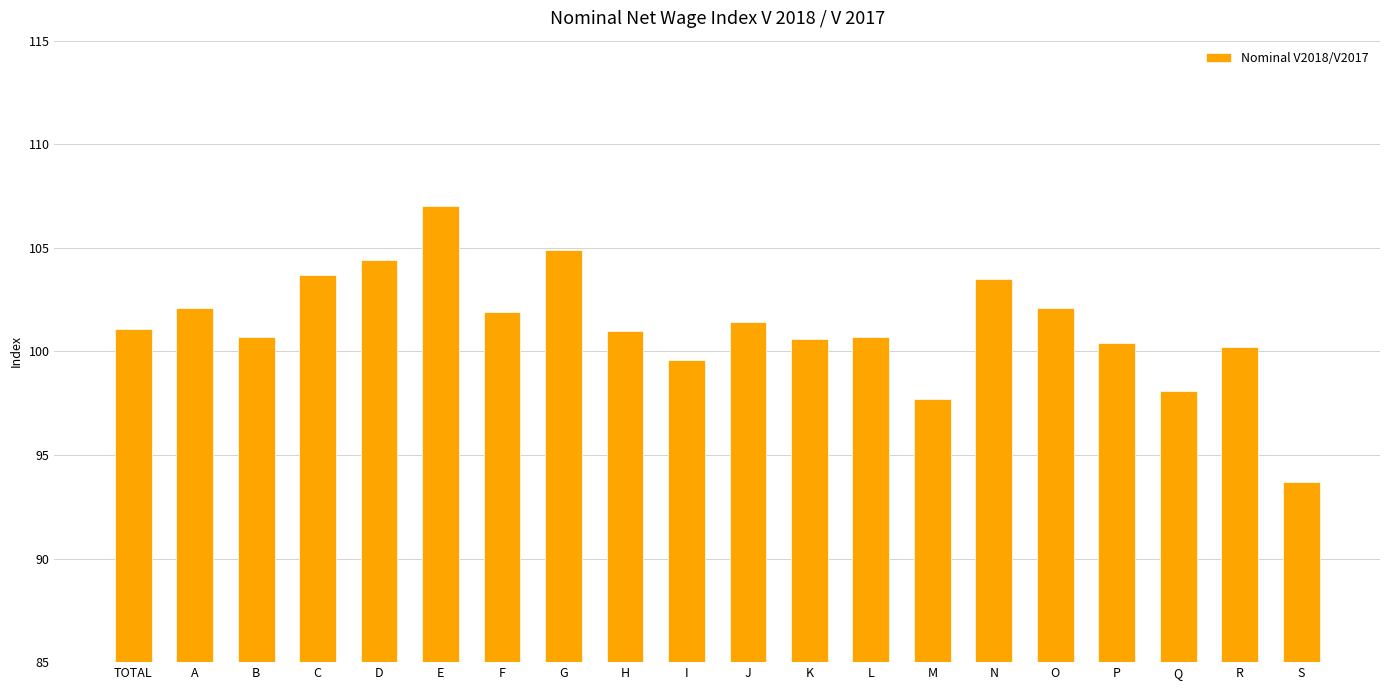

What is the ratio of the value at TOTAL to the value at B?

1.0